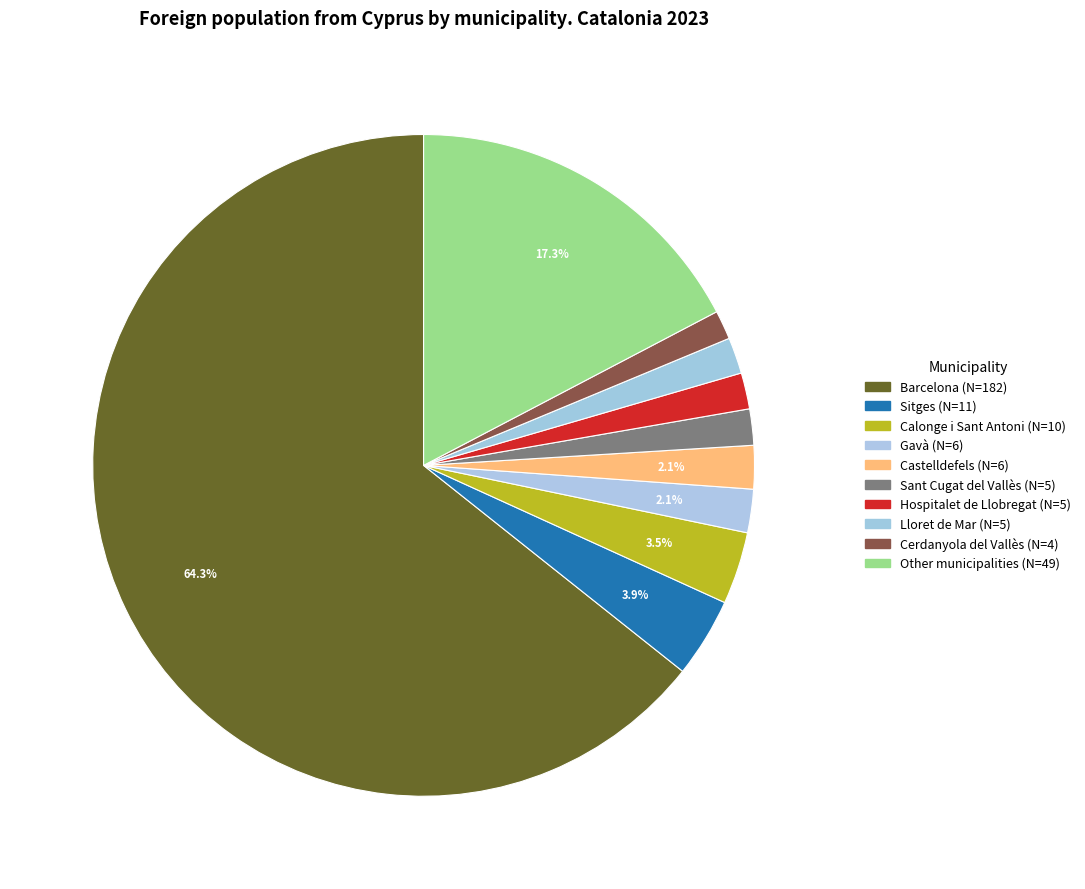

What is the largest slice in the pie chart?

Barcelona